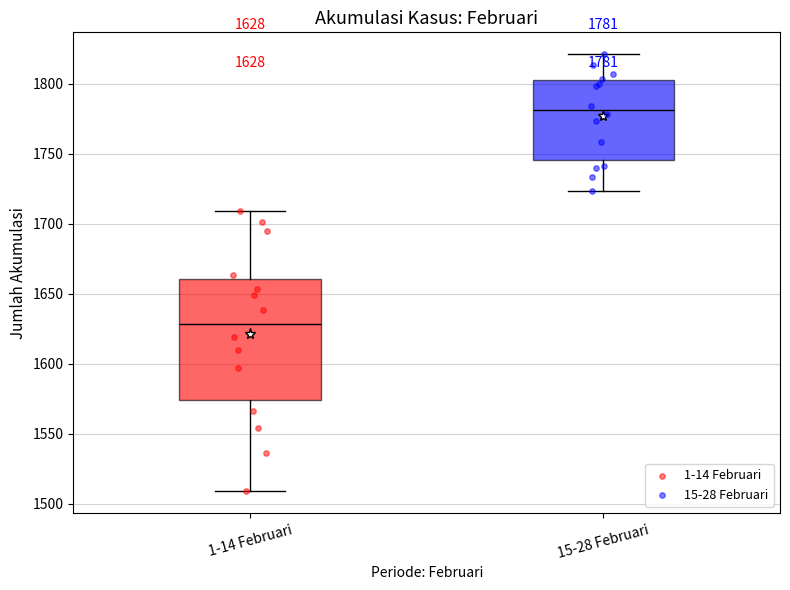

Which box's median line is the lowest?

1-14 Februari